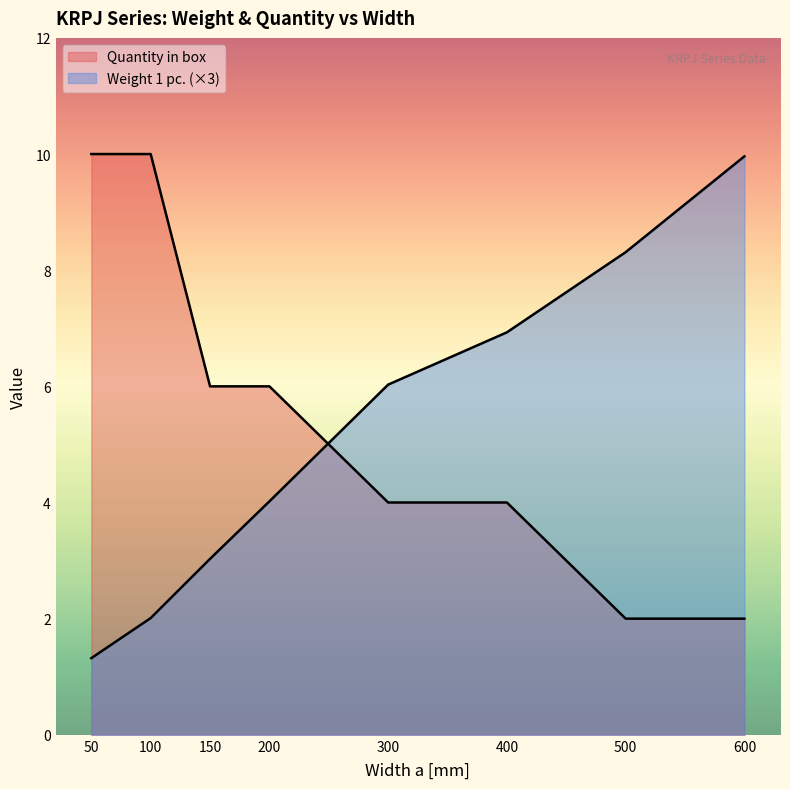

True or false: Quantity in box has more than 2 points higher than both neighbors.

False